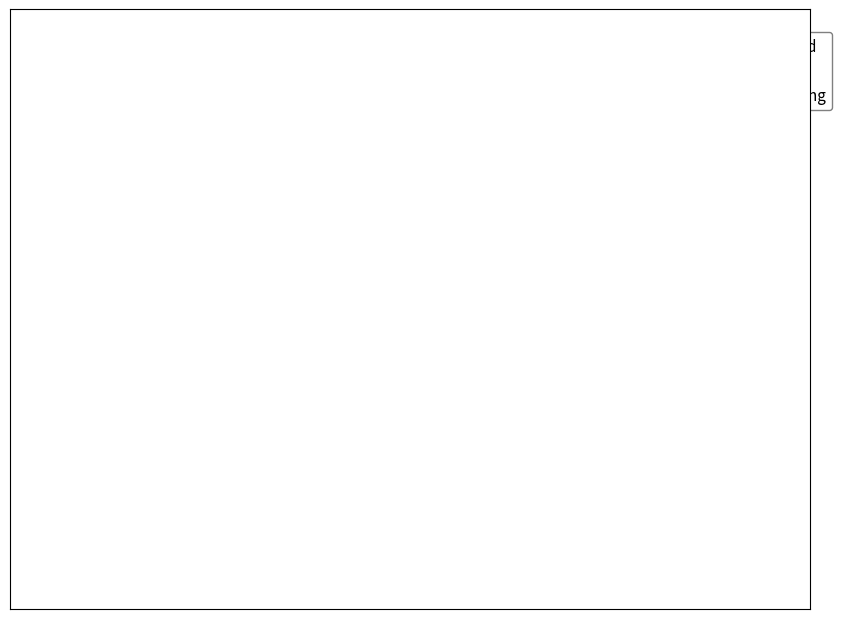

Is the sum of Common stock, shares outstanding and Common stock, shares authorized greater than half?

Yes